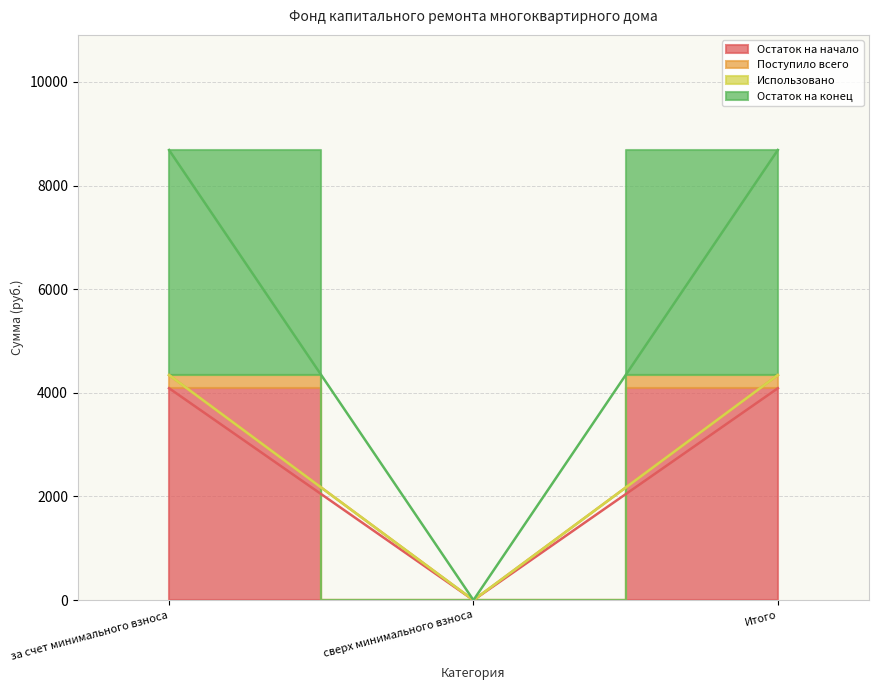

At which label does Остаток на конец reach its minimum?

сверх минимального взноса